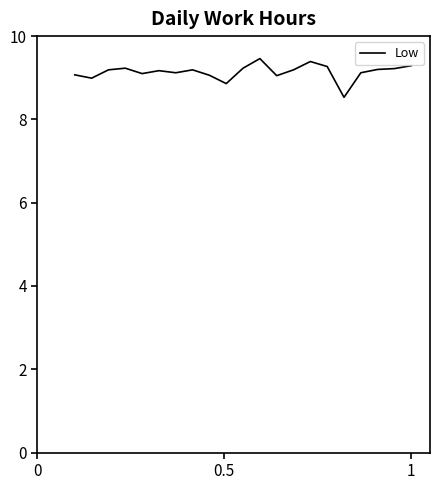

What is the greatest value displayed?

9.5